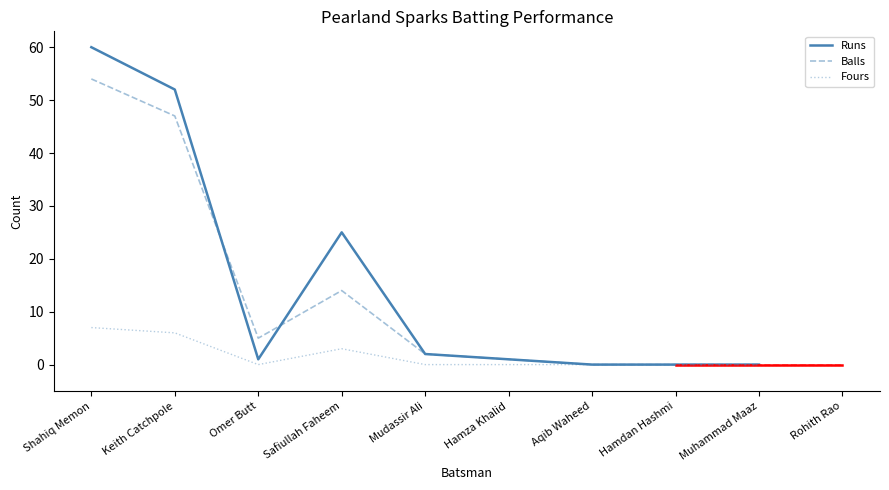

How many series are shown in this chart?

3